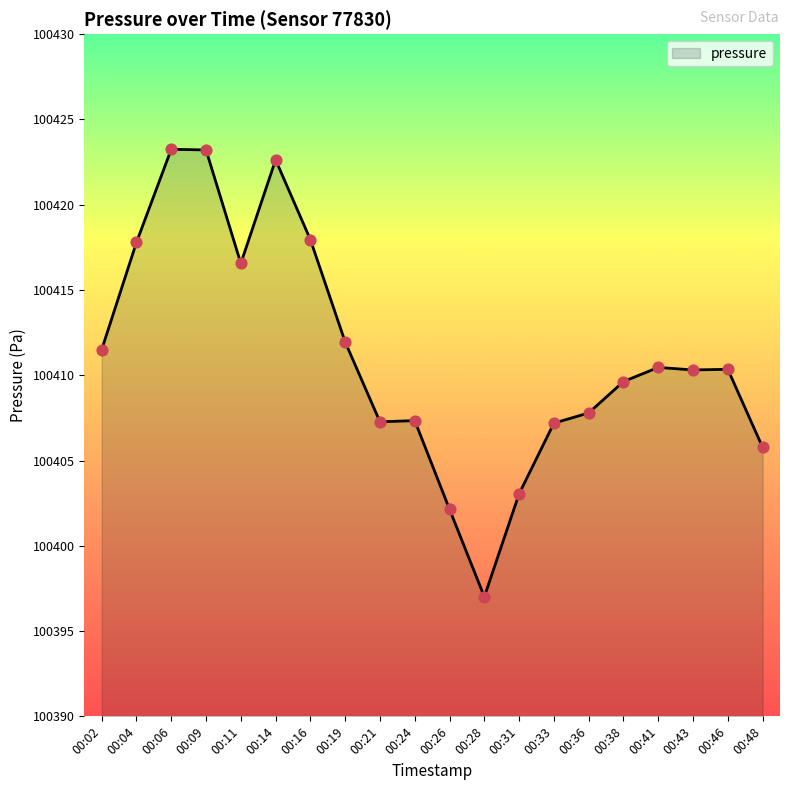

Approximately how many times larger is the value at 00:11 compared to 00:19?

1.0